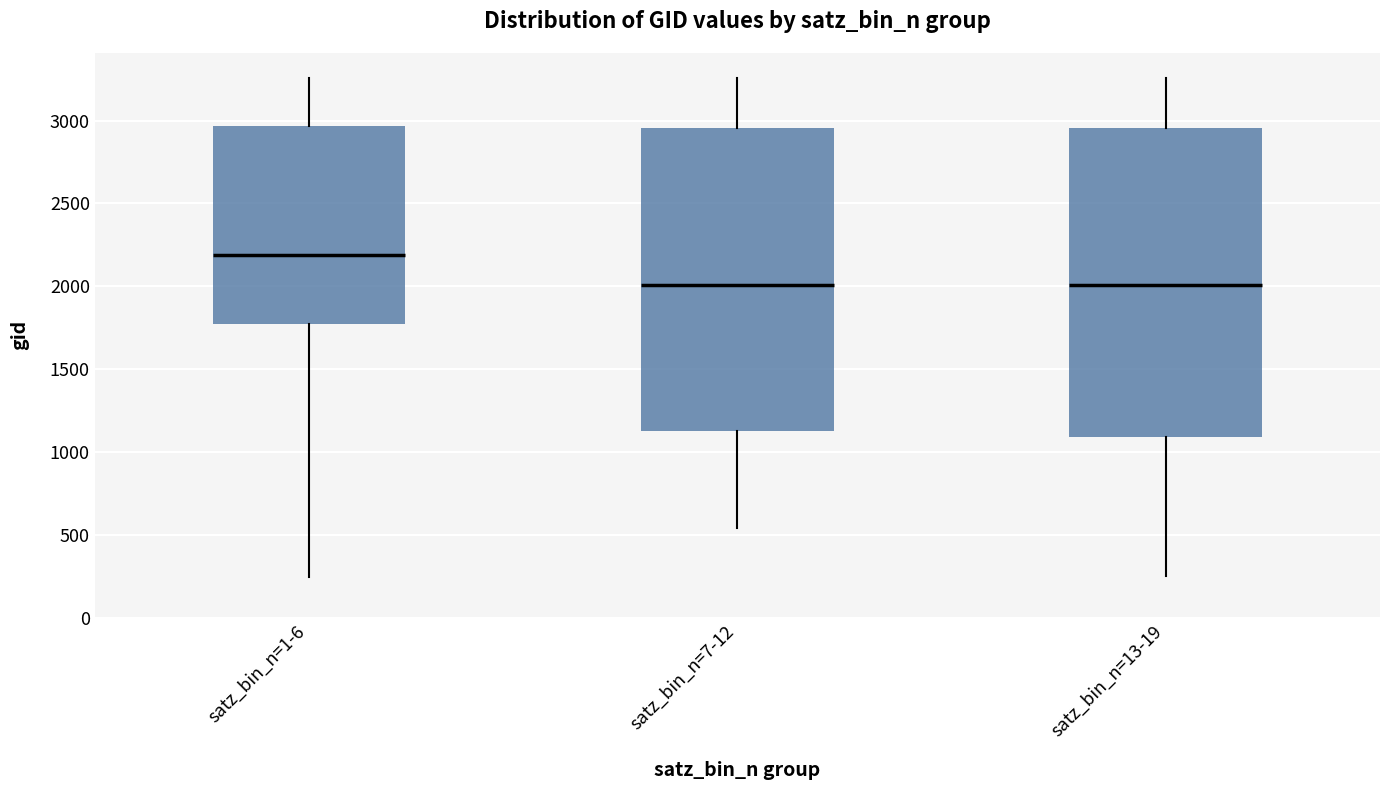

Reading left to right, read every box against the y-axis: the position of its median line, the range the box covers, and the ends of its whiskers. The values are not printed on the chart, so give them approximately, as read against the axis.

satz_bin_n=1-6: median 2200, box 1750 to 2950, whiskers 250 to 3250
satz_bin_n=7-12: median 2000, box 1100 to 2950, whiskers 550 to 3250
satz_bin_n=13-19: median 2000, box 1100 to 2950, whiskers 250 to 3250